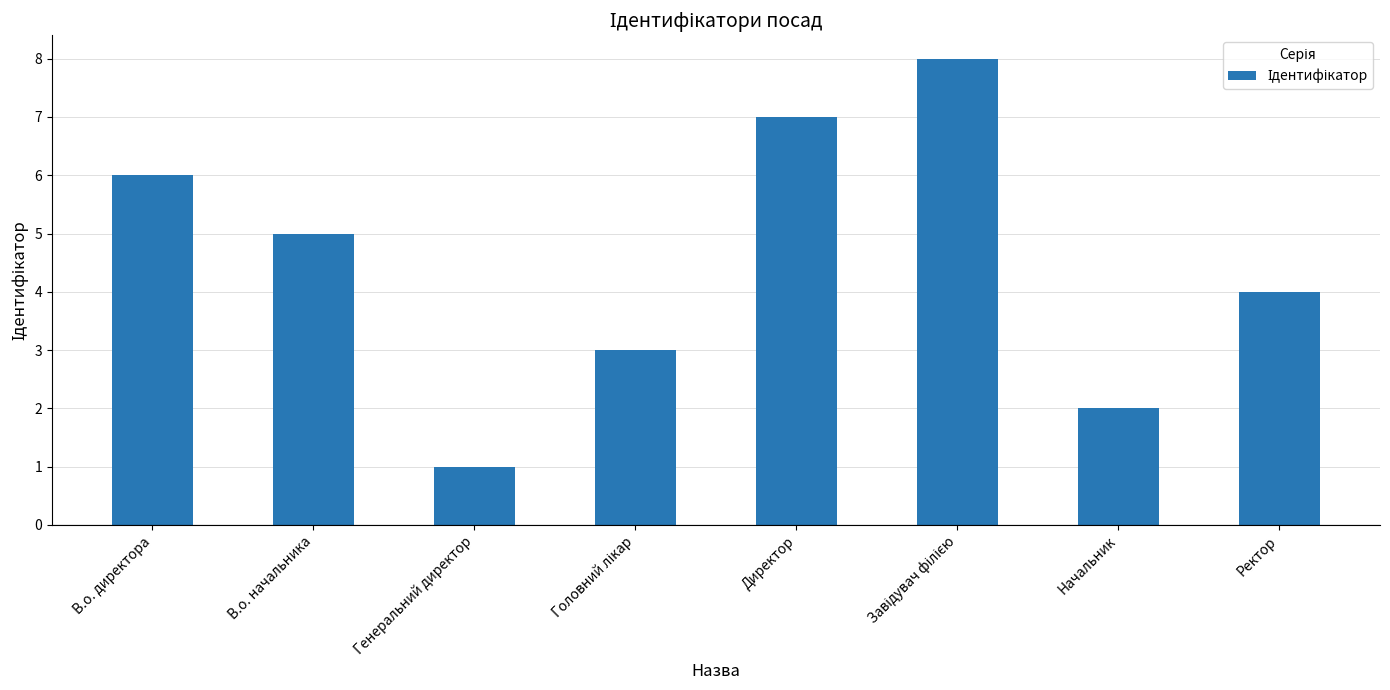

What is the difference between the maximum and second lowest values?

6